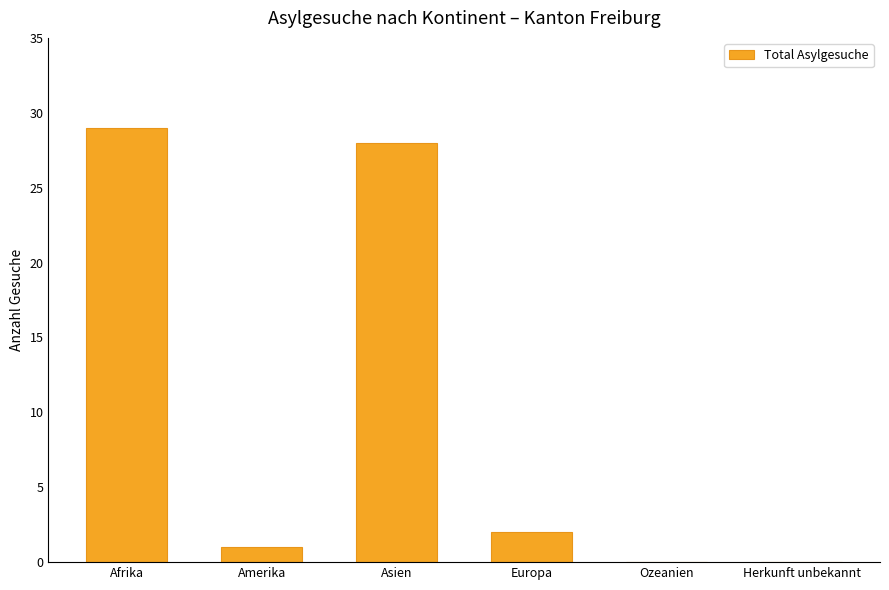

What is the approximate value at Afrika?

29